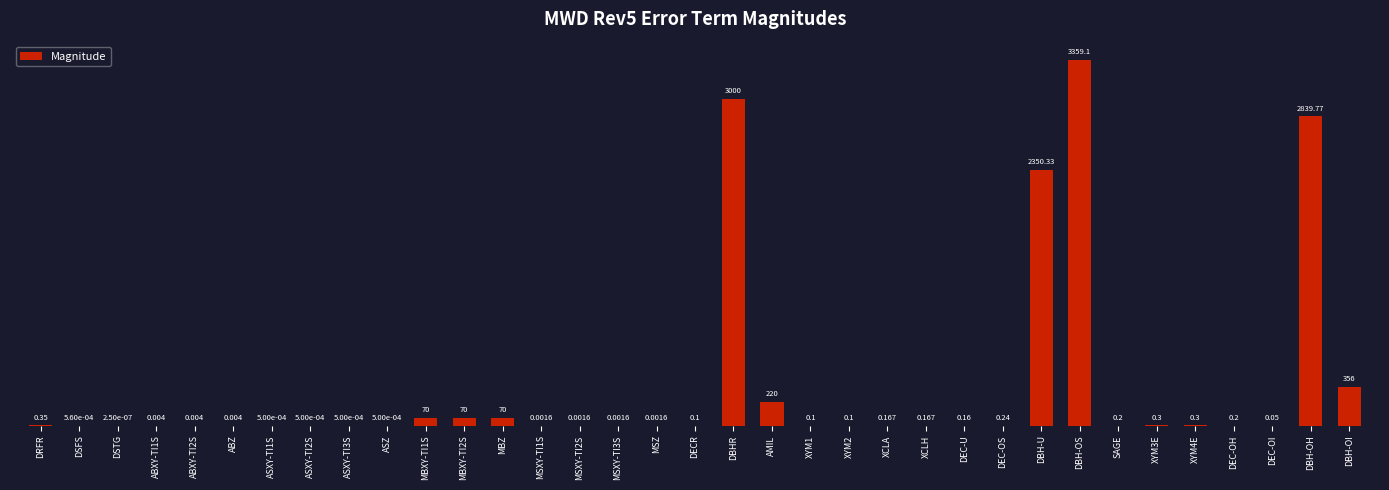

At which category does the chart reach its peak across all series?

DBH-OS